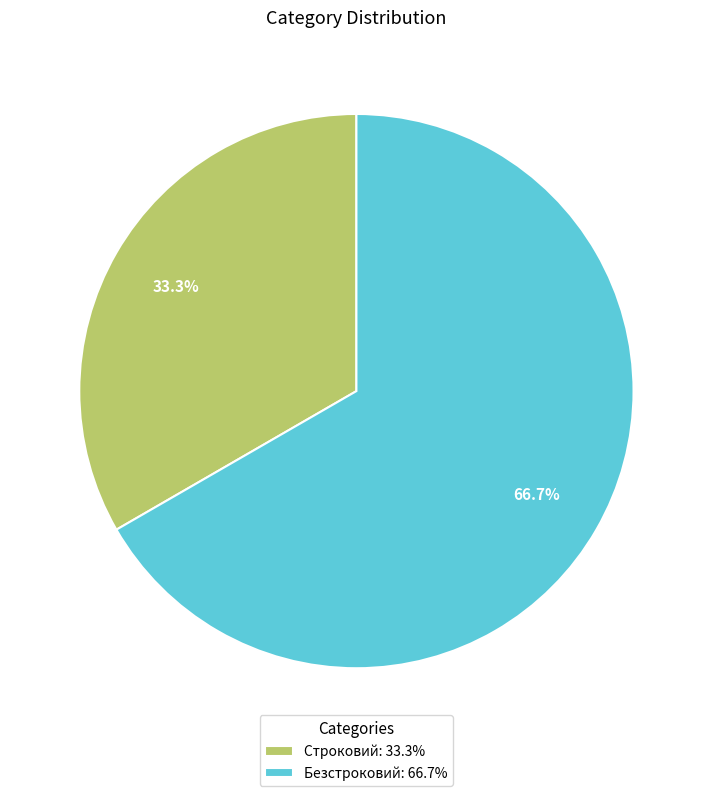

Is there a majority slice in this chart?

Yes